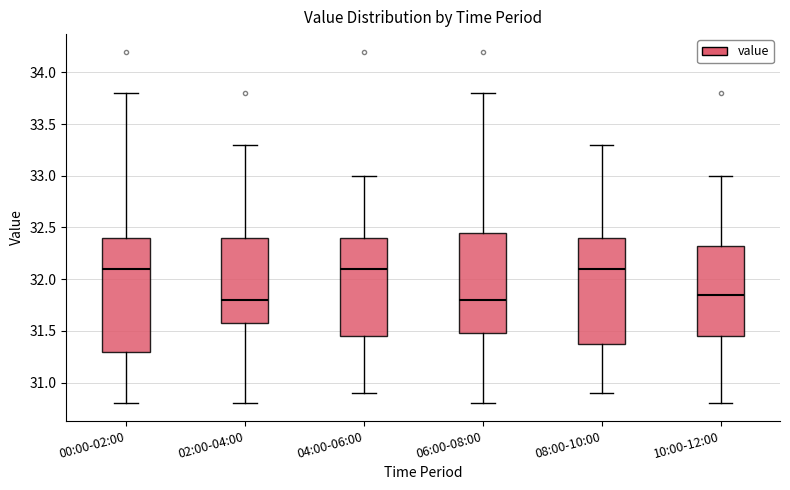

Reading left to right, read every box against the y-axis: the position of its median line, the range the box covers, and the ends of its whiskers. The values are not printed on the chart, so give them approximately, as read against the axis.

00:00-02:00: median 32.10, box 31.30 to 32.40, whiskers 30.80 to 33.80
02:00-04:00: median 31.80, box 31.60 to 32.40, whiskers 30.80 to 33.30
04:00-06:00: median 32.10, box 31.45 to 32.40, whiskers 30.90 to 33.00
06:00-08:00: median 31.80, box 31.50 to 32.45, whiskers 30.80 to 33.80
08:00-10:00: median 32.10, box 31.40 to 32.40, whiskers 30.90 to 33.30
10:00-12:00: median 31.85, box 31.45 to 32.35, whiskers 30.80 to 33.00